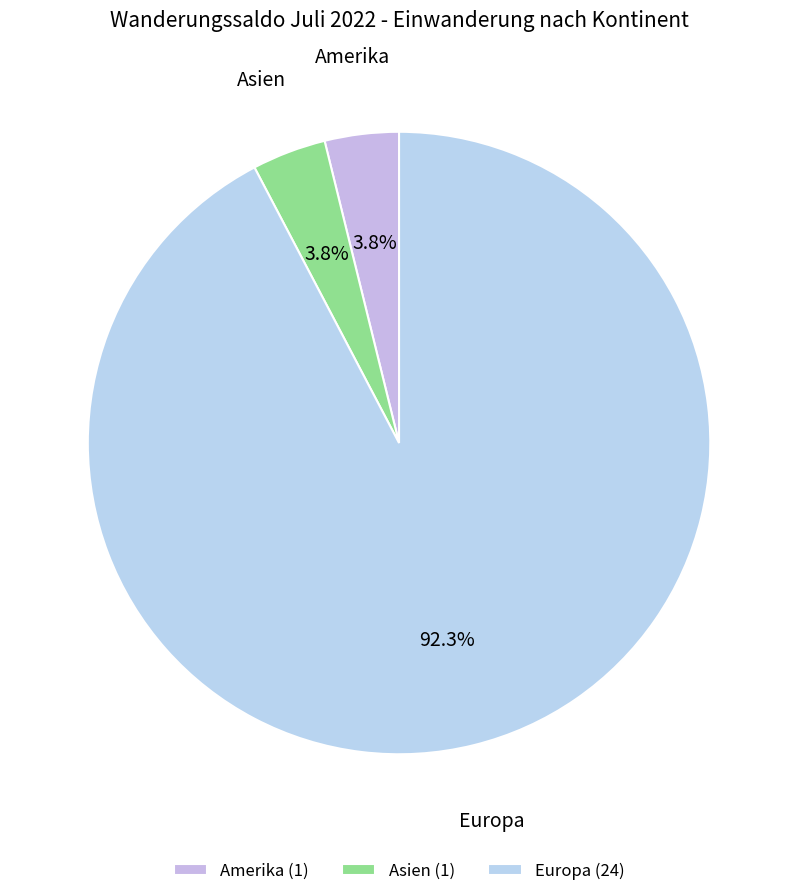

To the nearest percent, what is the average slice percentage?

33%